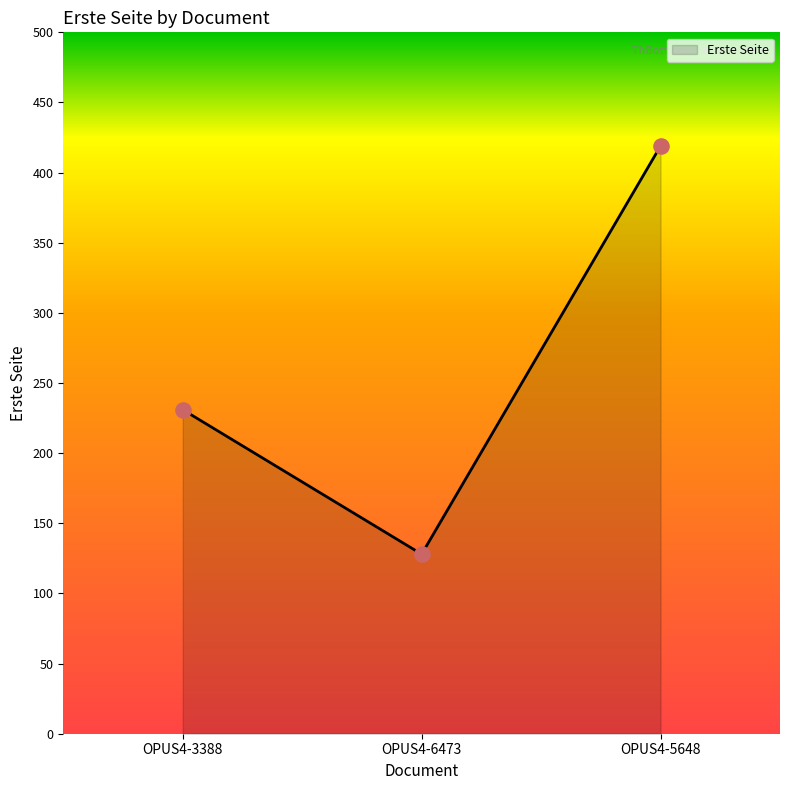

What is the ratio of the value at OPUS4-5648 to the value at OPUS4-6473?

3.3